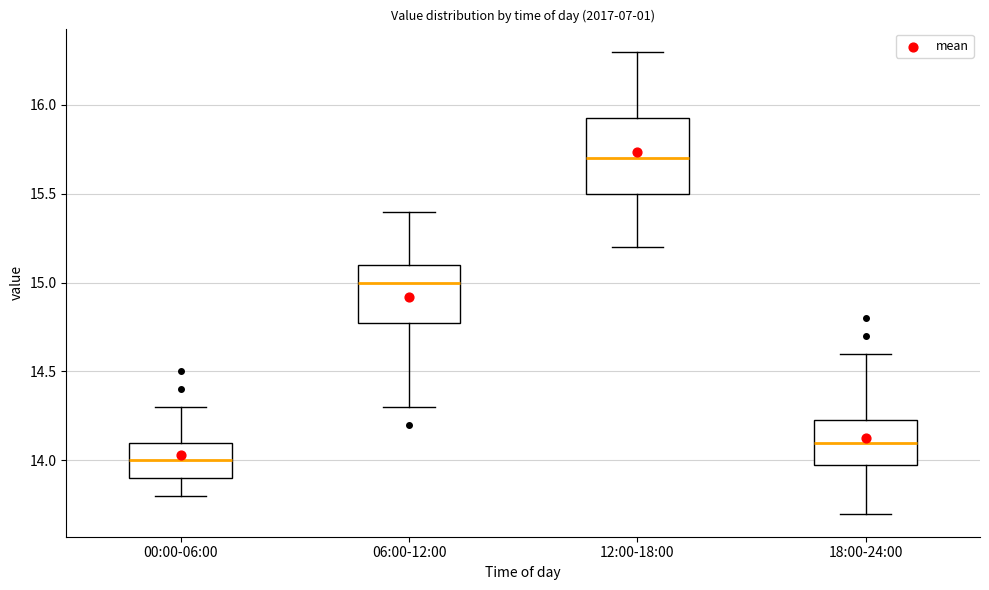

Comparing the boxes themselves (not the whiskers), which one is the tallest?

12:00-18:00